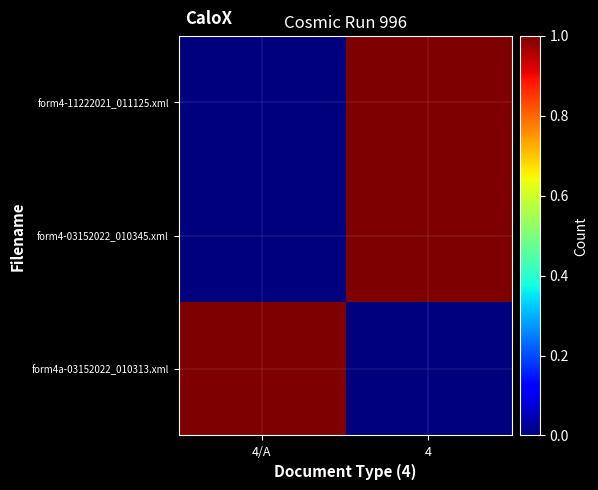

At how many categories does at least one series exceed 0?

2